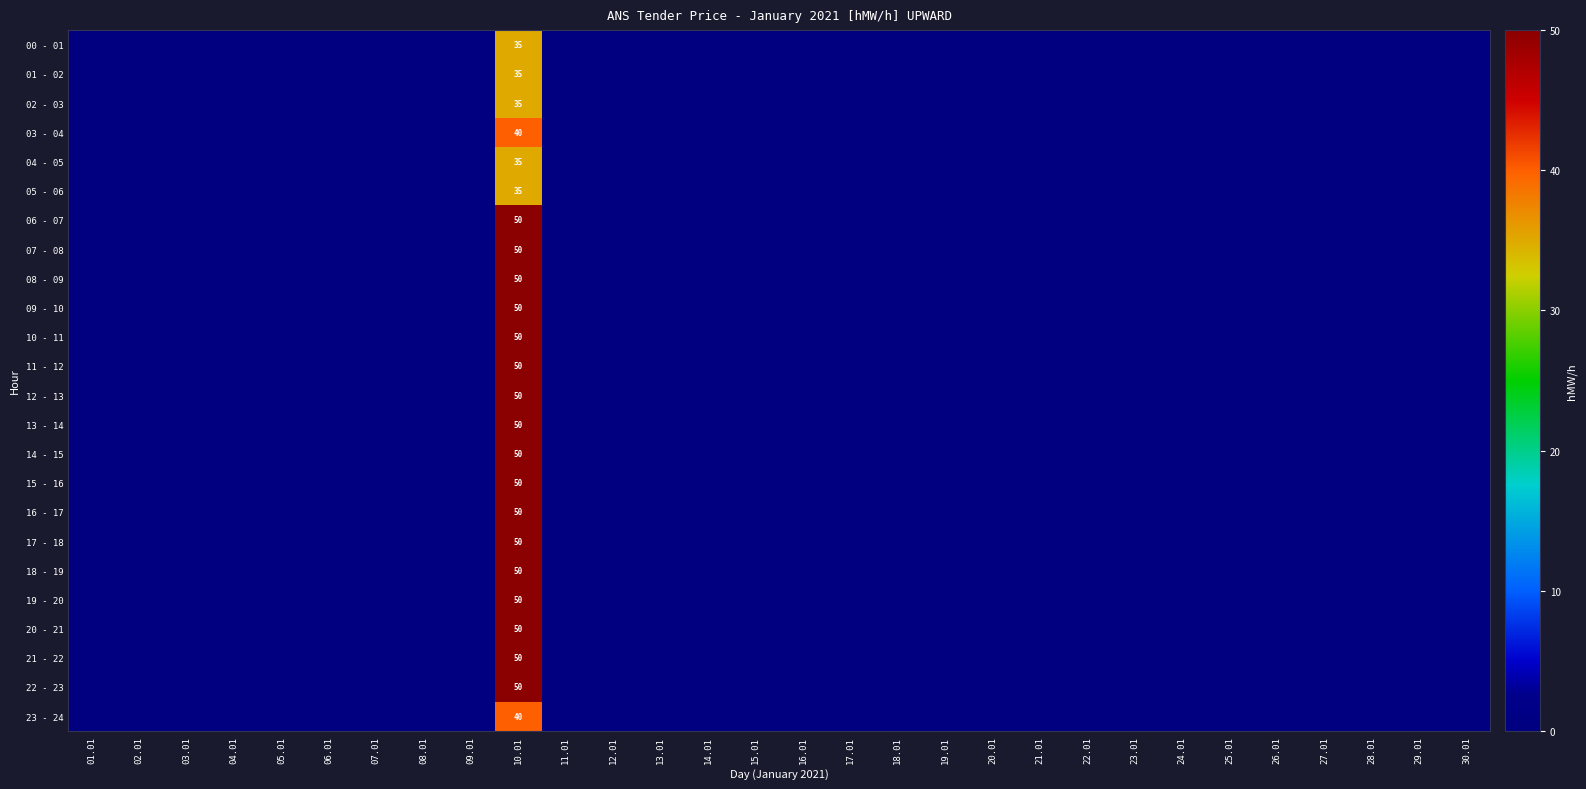

Is the value of 06 - 07 at 27.01 greater than the value of 11 - 12 at 01.01?

No